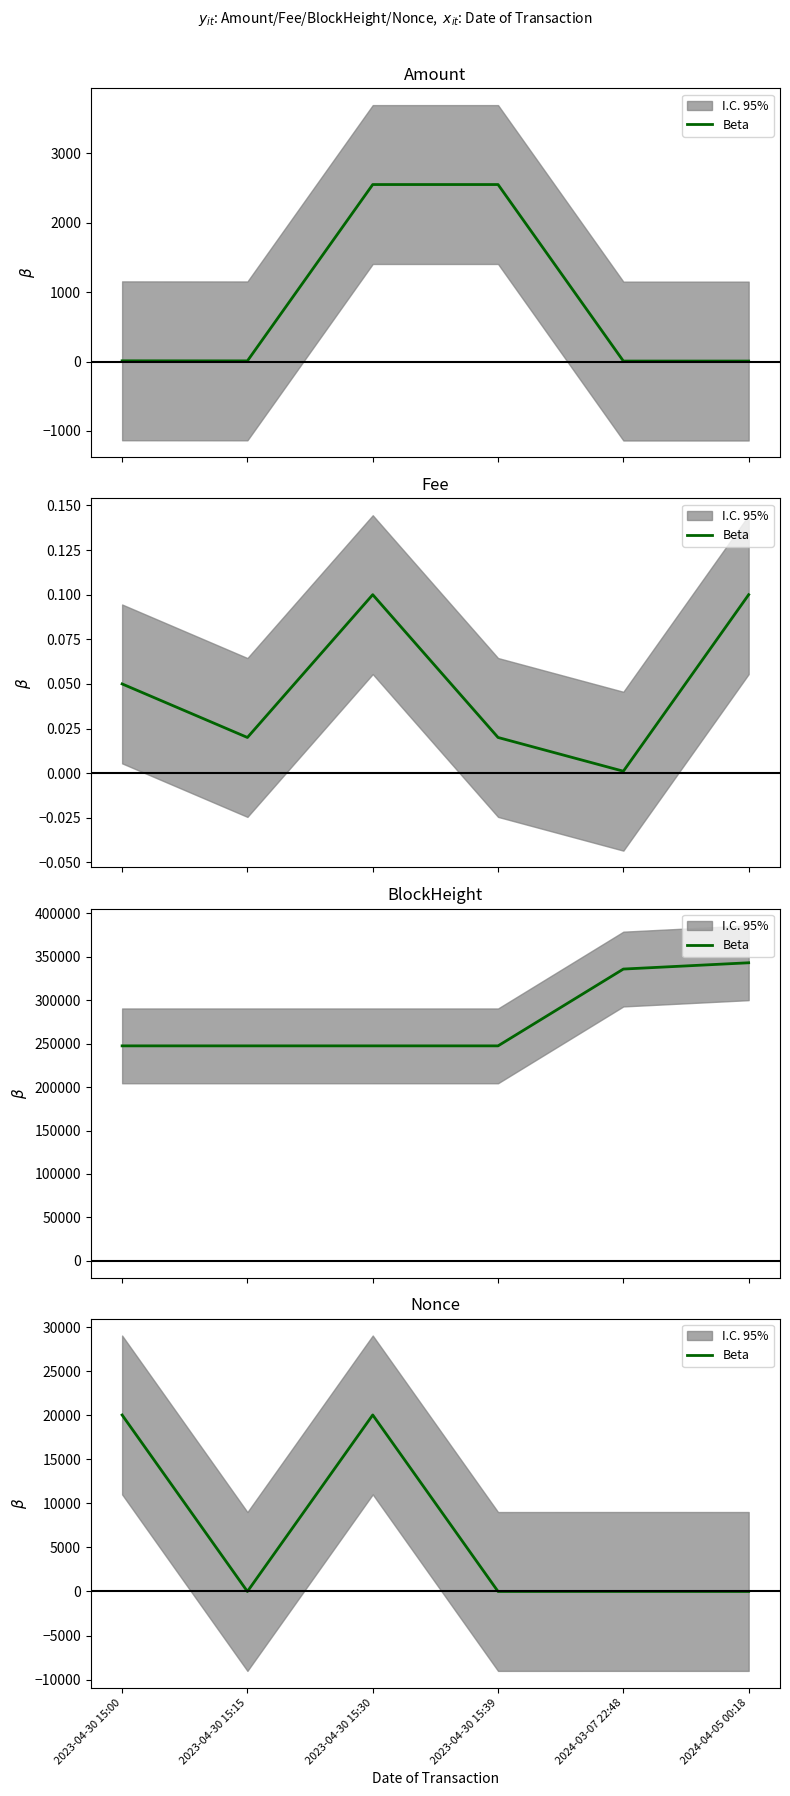

Is it true that the value at 2023-04-30 15:15 is -8949?

False